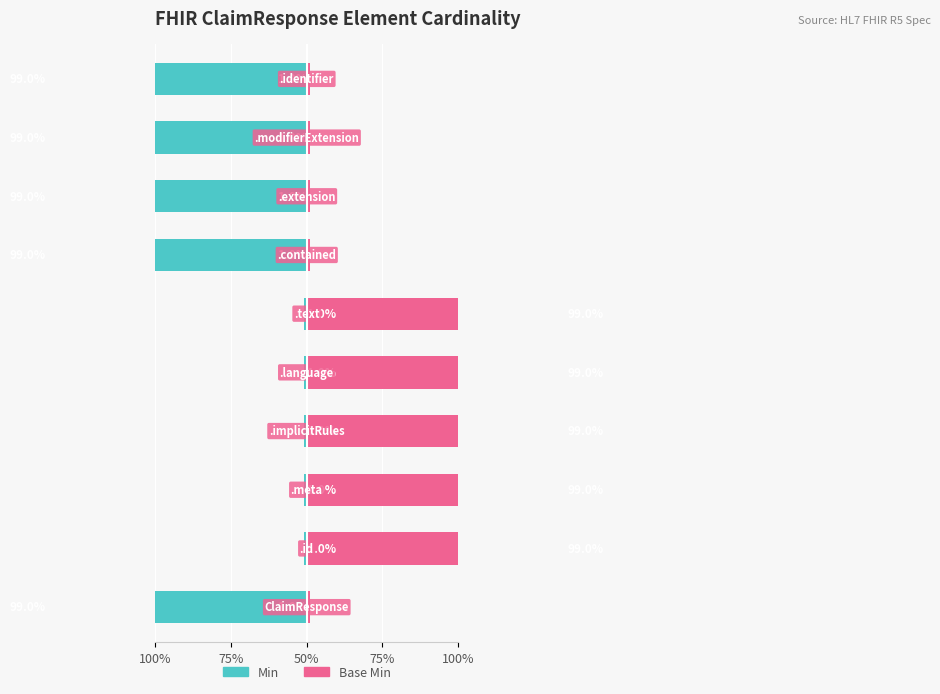

Rank the series by their maximum value, from highest to lowest.

Min, Base Min